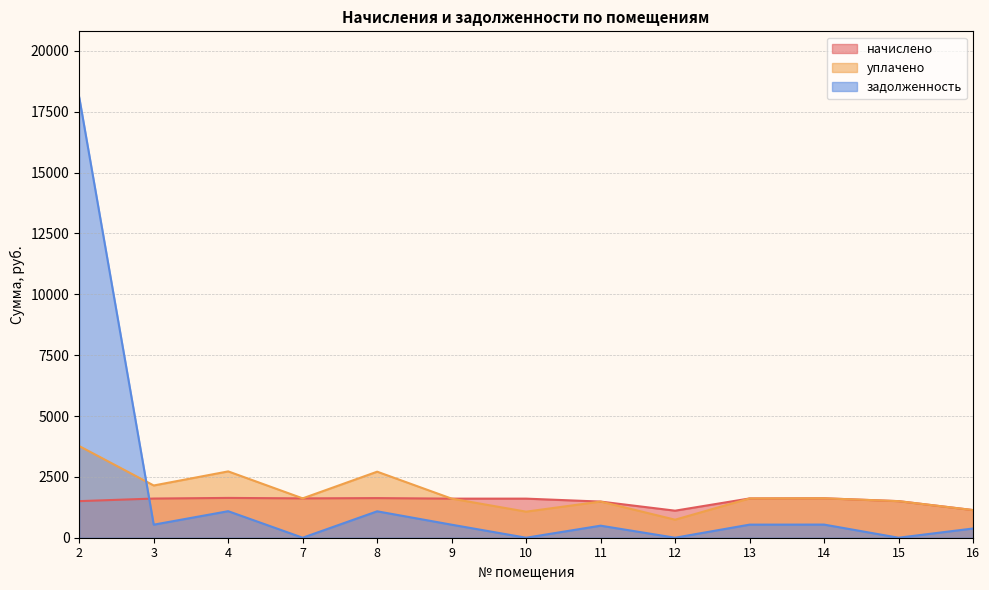

What is the difference between the maximum and minimum values in the уплачено series?

3024.7